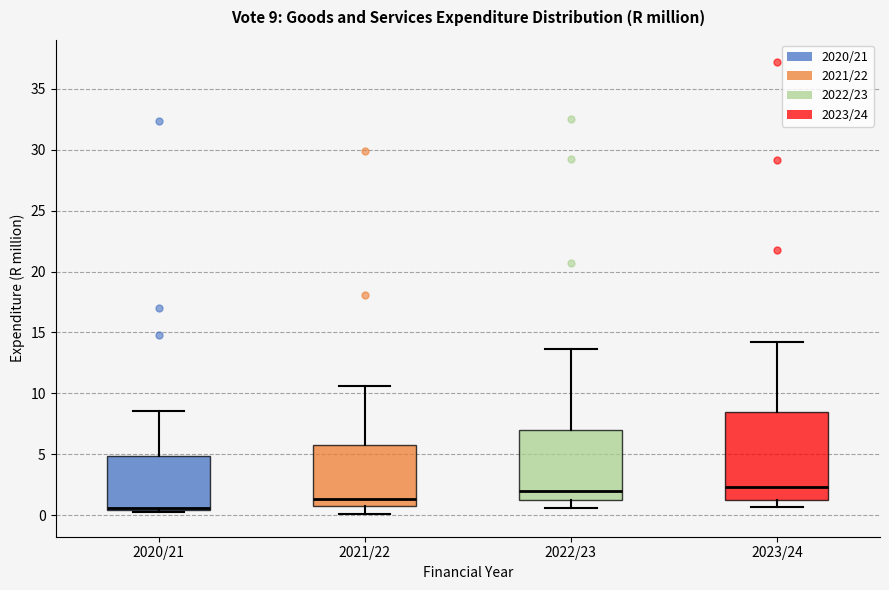

Comparing the boxes themselves (not the whiskers), which one is the tallest?

2023/24